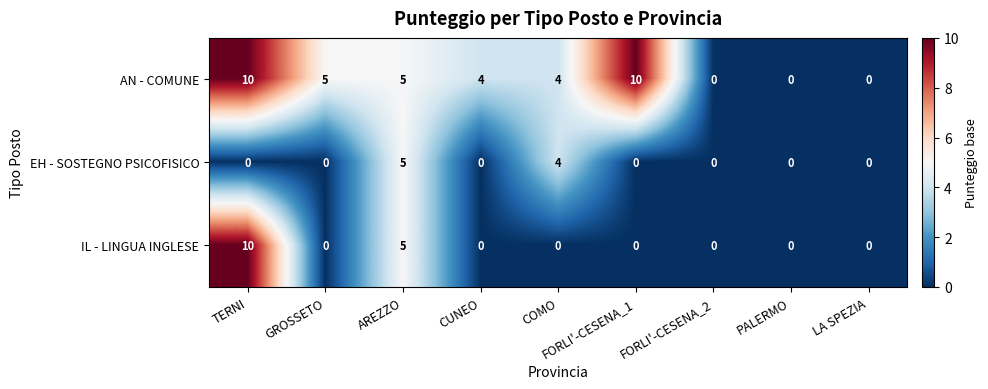

What is the total value across all series at CUNEO?

4